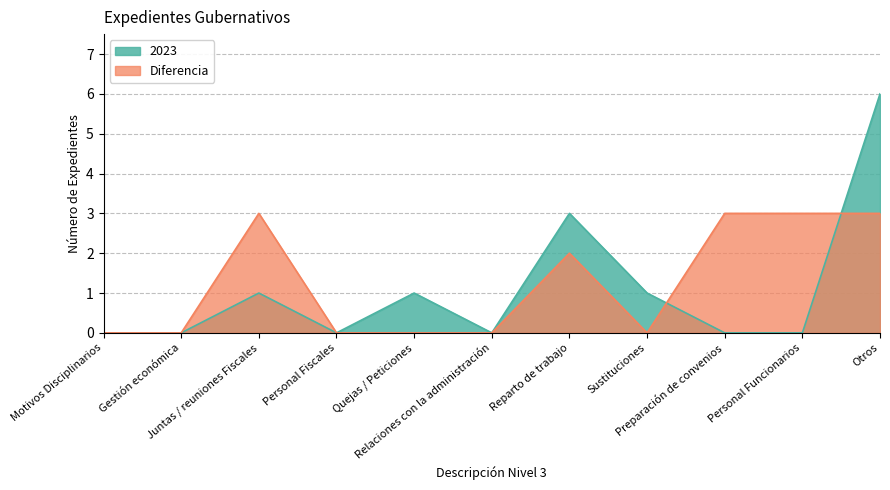

Which series has the largest range (max minus min)?

2023